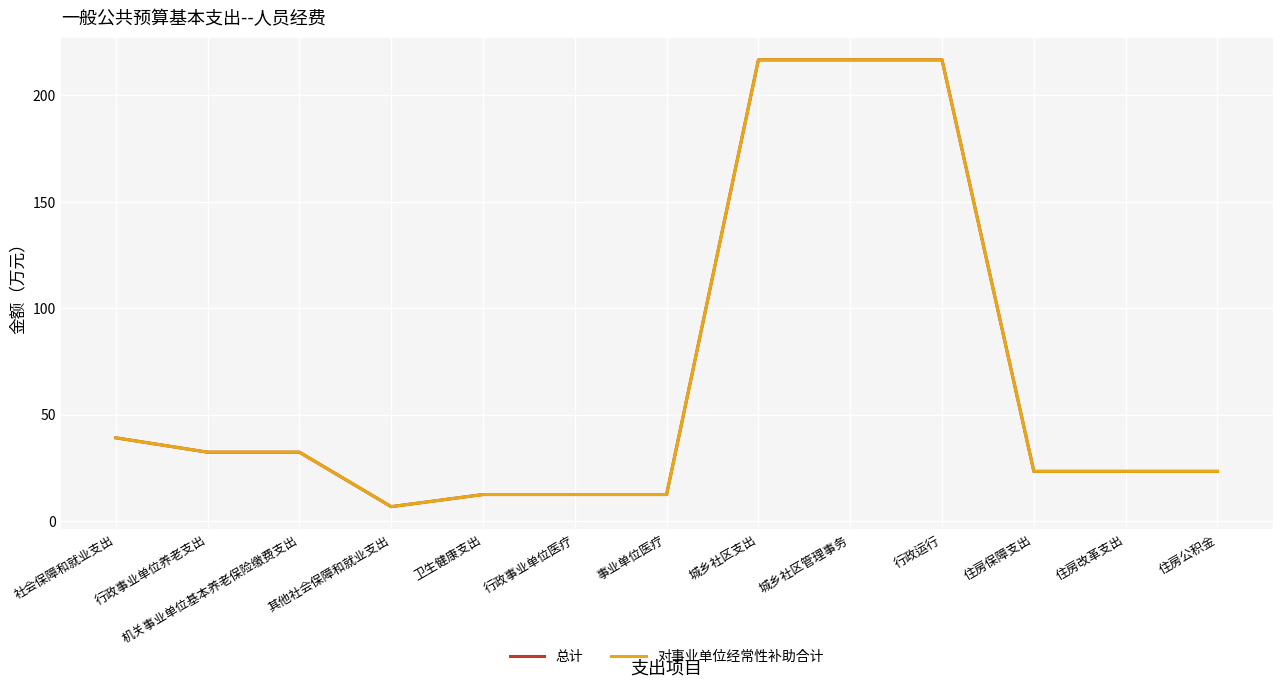

The 对事业单位经常性补助合计 series shows 39.1 at 社会保障和就业支出. True or false?

True